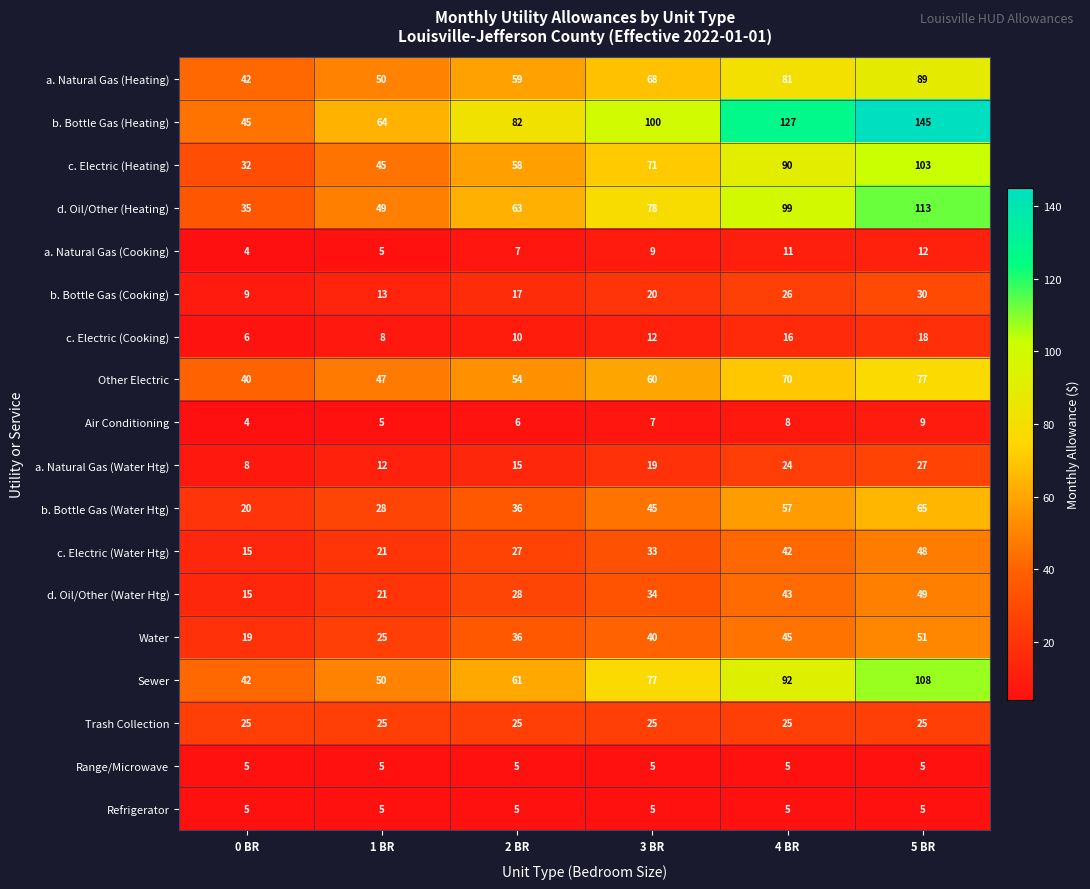

Rank the categories by c. Electric (Heating) value from highest to lowest.

5 BR, 4 BR, 3 BR, 2 BR, 1 BR, 0 BR